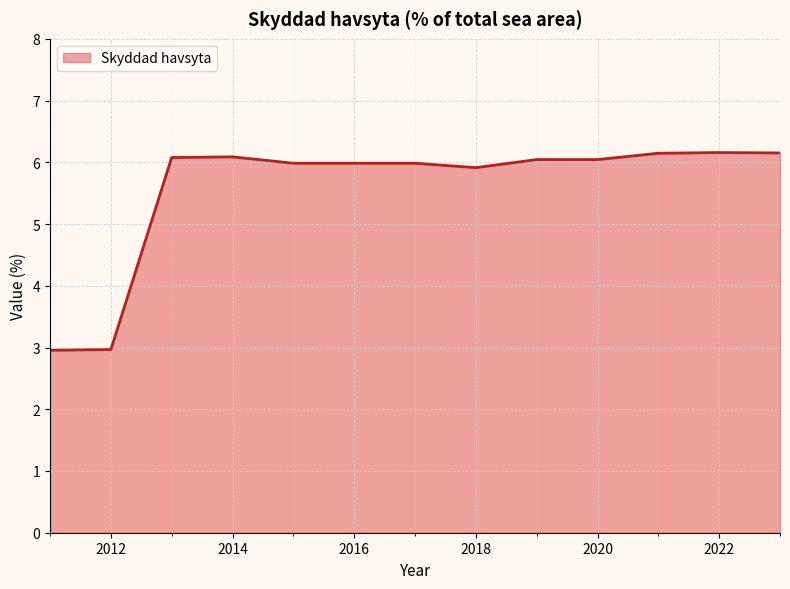

What is the difference between the maximum and minimum values?

3.2